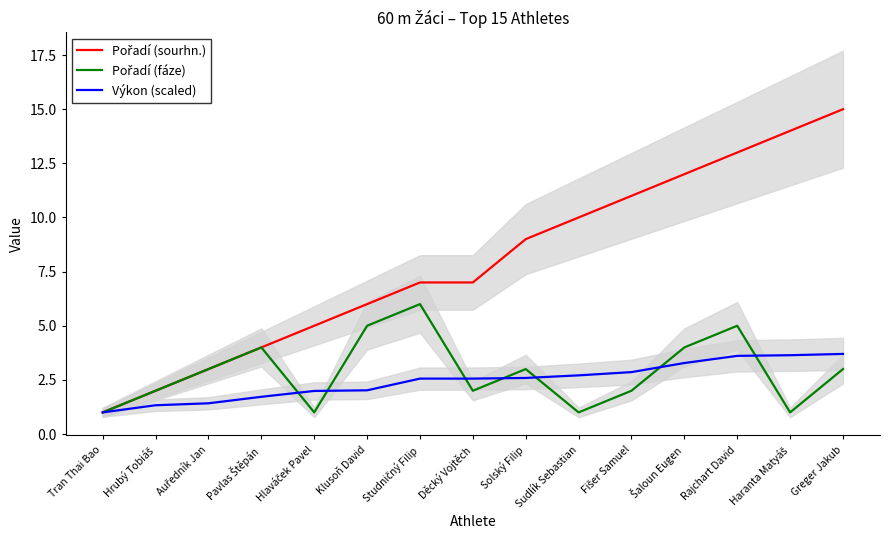

The Pořadí (fáze) series shows 3.0 at Solský Filip. True or false?

True